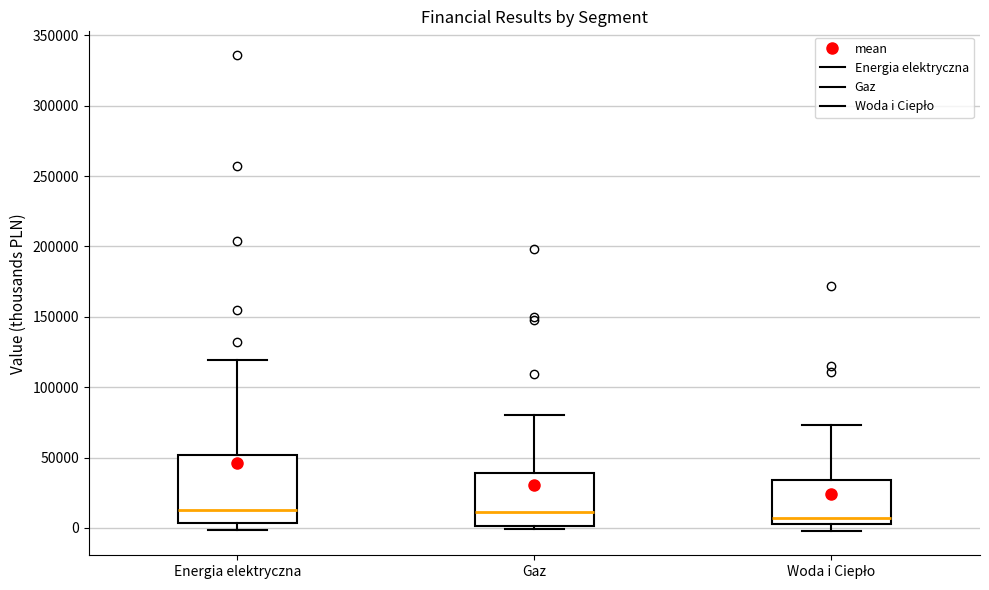

Reading left to right, transcribe this box plot: for each box, give where its median line is, the range the box spans, and where its two whiskers end, as read against the y-axis. The values are not printed on the chart, so give them approximately, as read against the axis.

Energia elektryczna: median 15000, box 5000 to 50000, whiskers 0 to 120000
Gaz: median 10000, box 0 to 40000, whiskers 0 (just below the box's lower edge) to 80000
Woda i Ciepło: median 5000, box 0 to 35000, whiskers -5000 to 75000